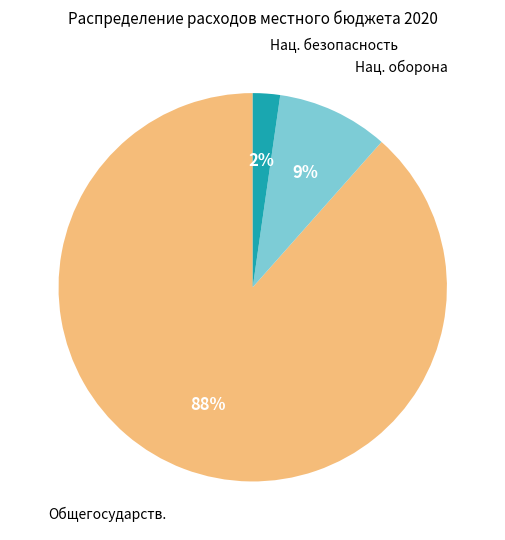

Does any single category account for the majority?

Yes